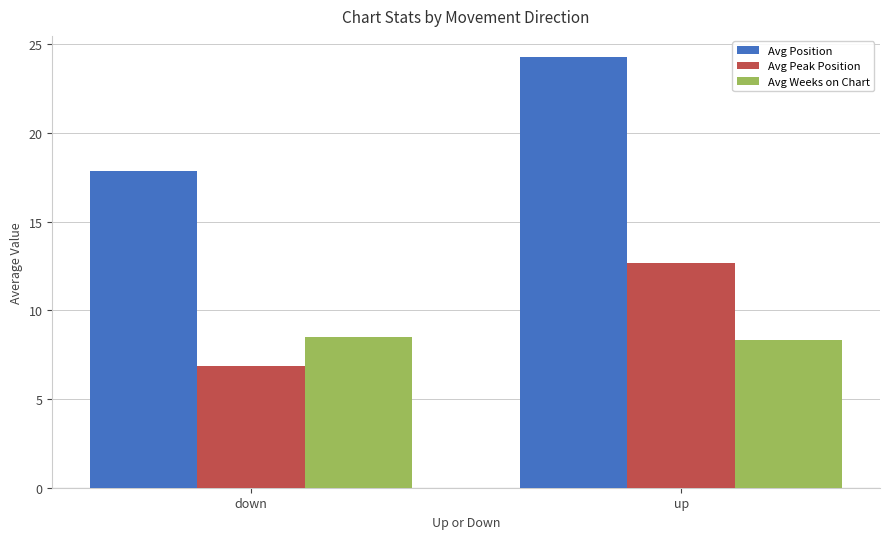

What is the difference between the highest and lowest values at up?

15.9